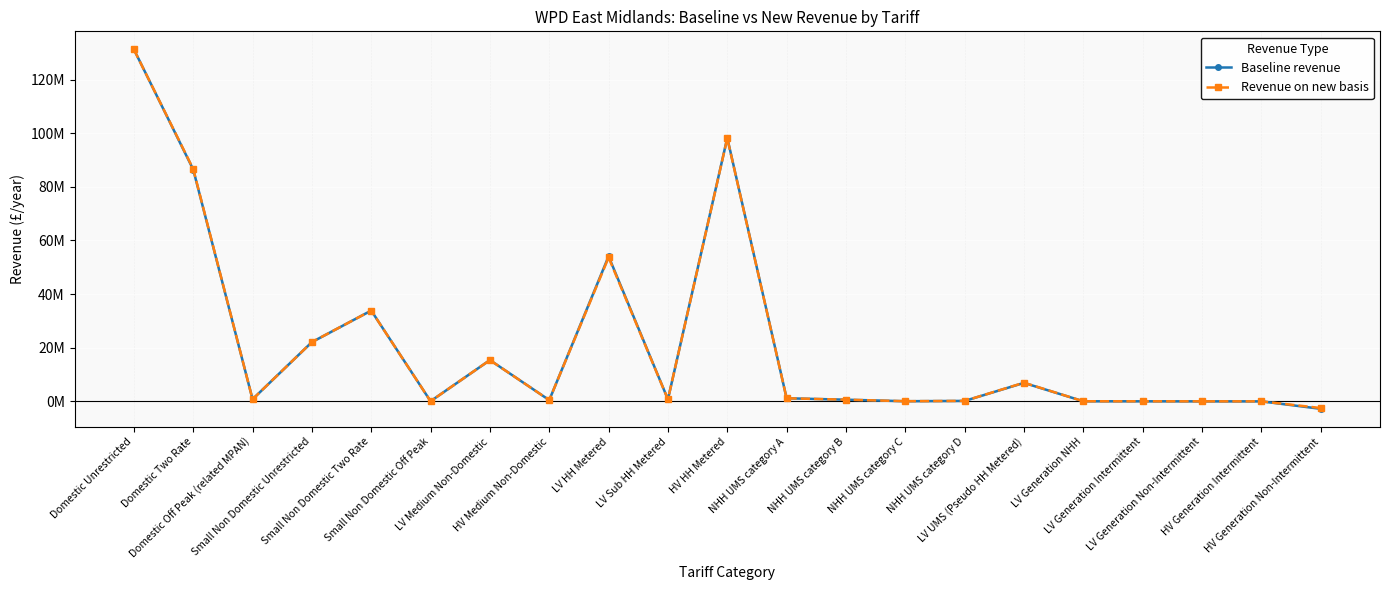

What is the sum of all Revenue on new basis values?

448857454.3